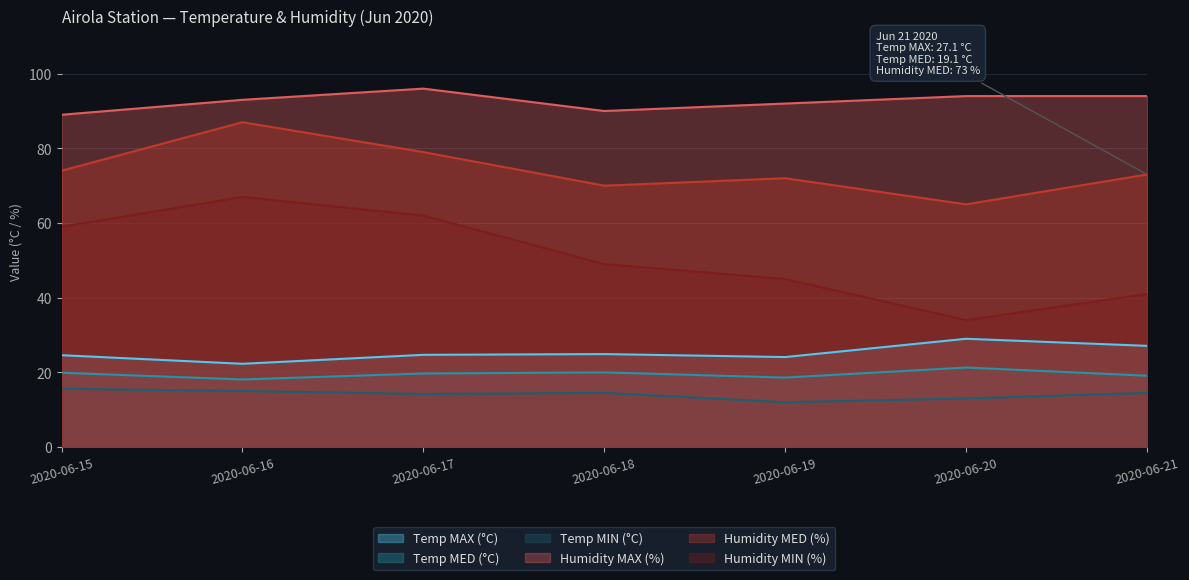

What is the minimum value for Humidity MIN (%)?

34.0